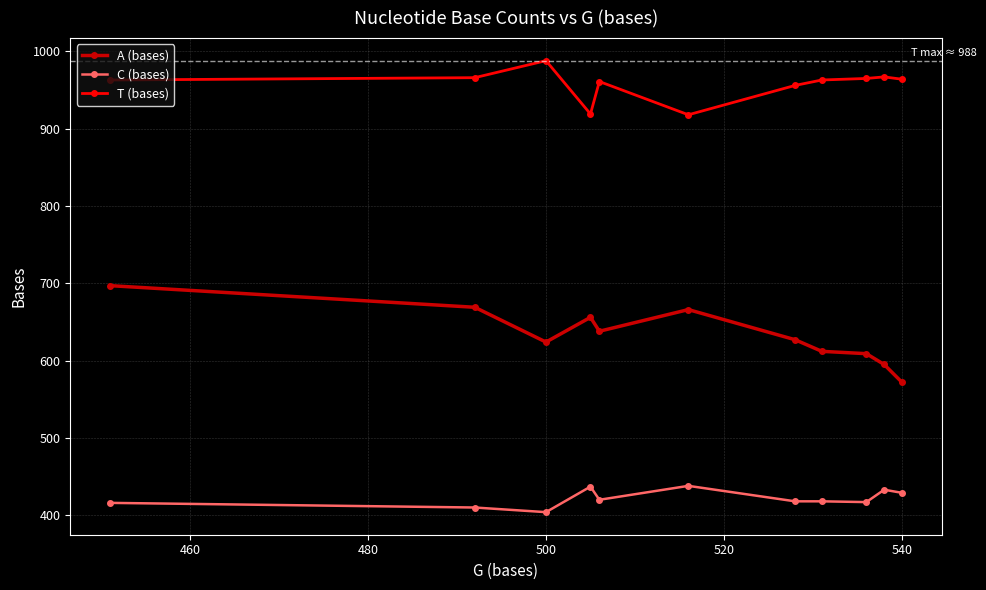

True or false: C (bases) has more than 0 interior local peaks.

True